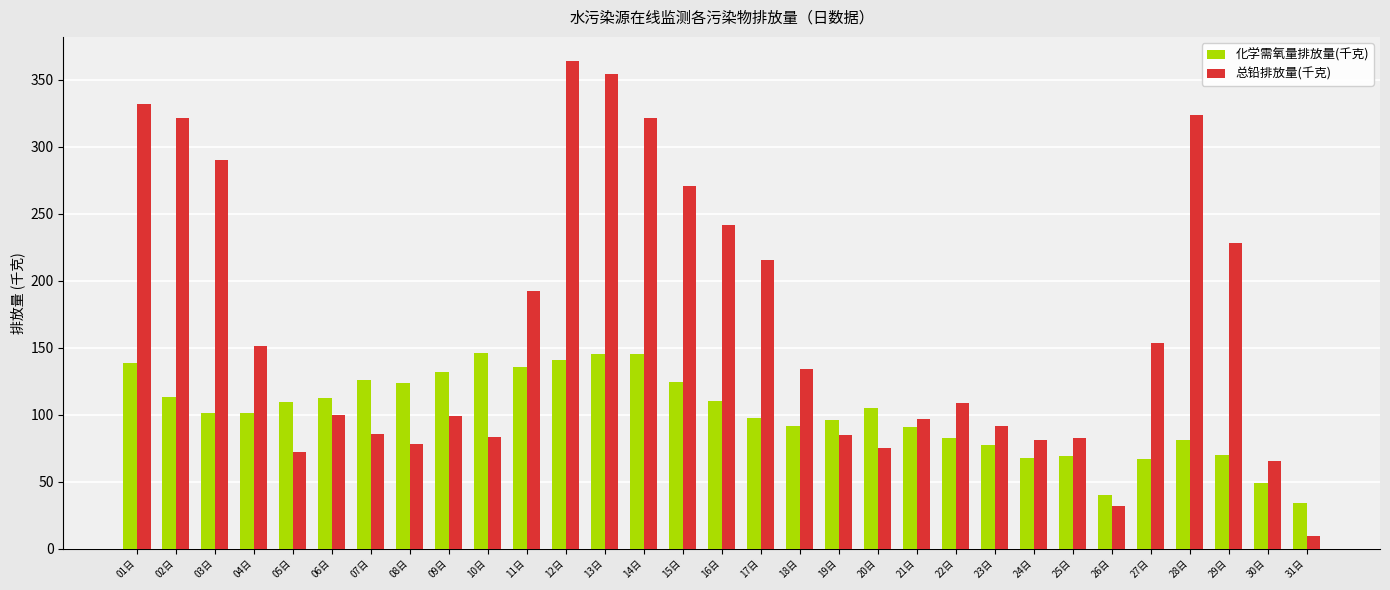

The value of 化学需氧量排放量(千克) at 07日 is 214.9. True or false?

False